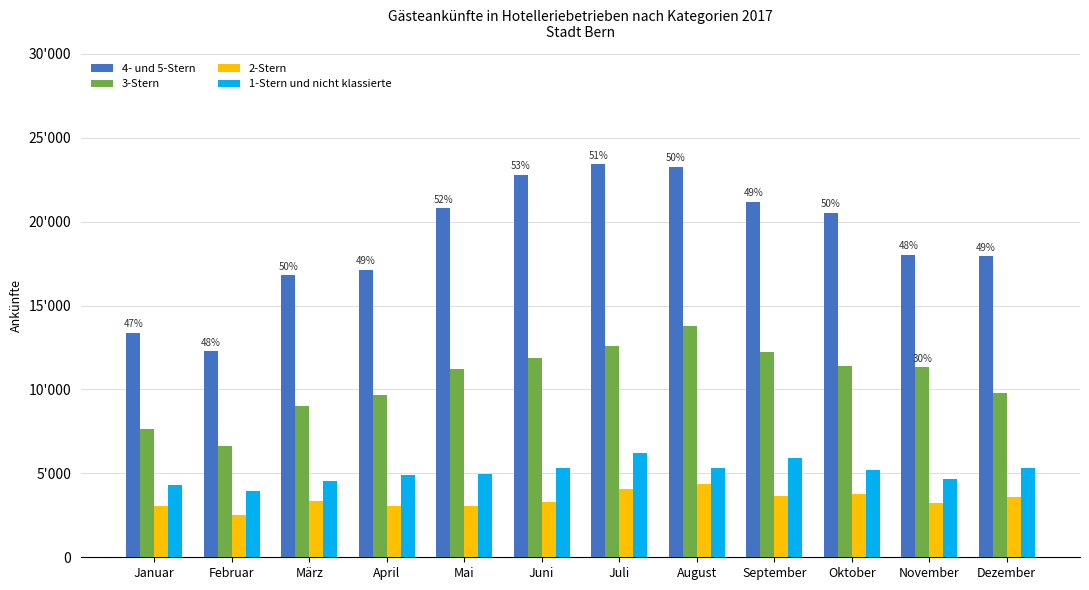

Are the bars grouped side by side (vs. stacked)?

Yes